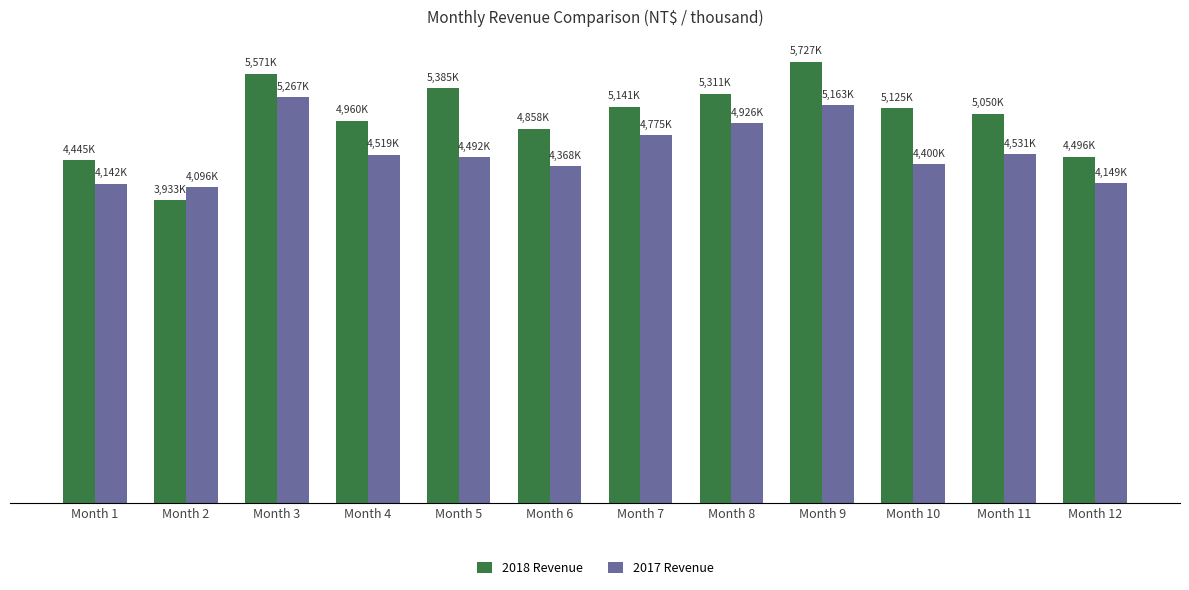

What are all the series names shown in the legend?

2018 Revenue, 2017 Revenue